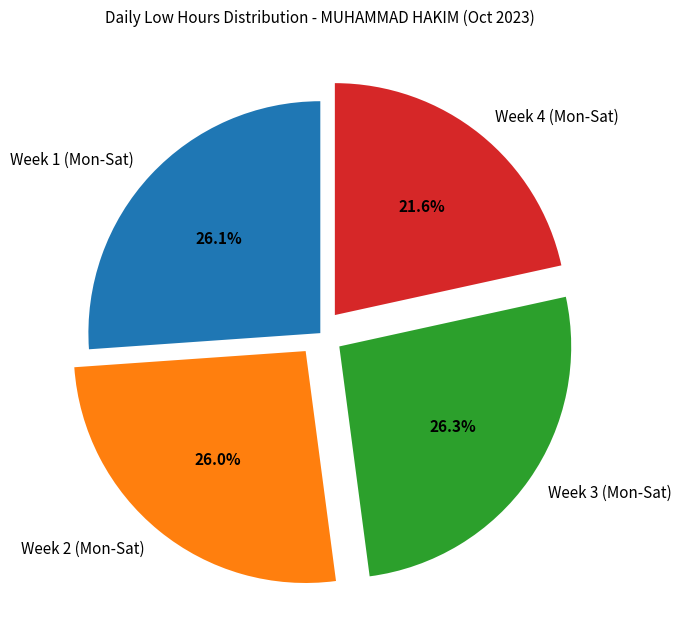

Is there any slice that represents more than half of the pie?

No